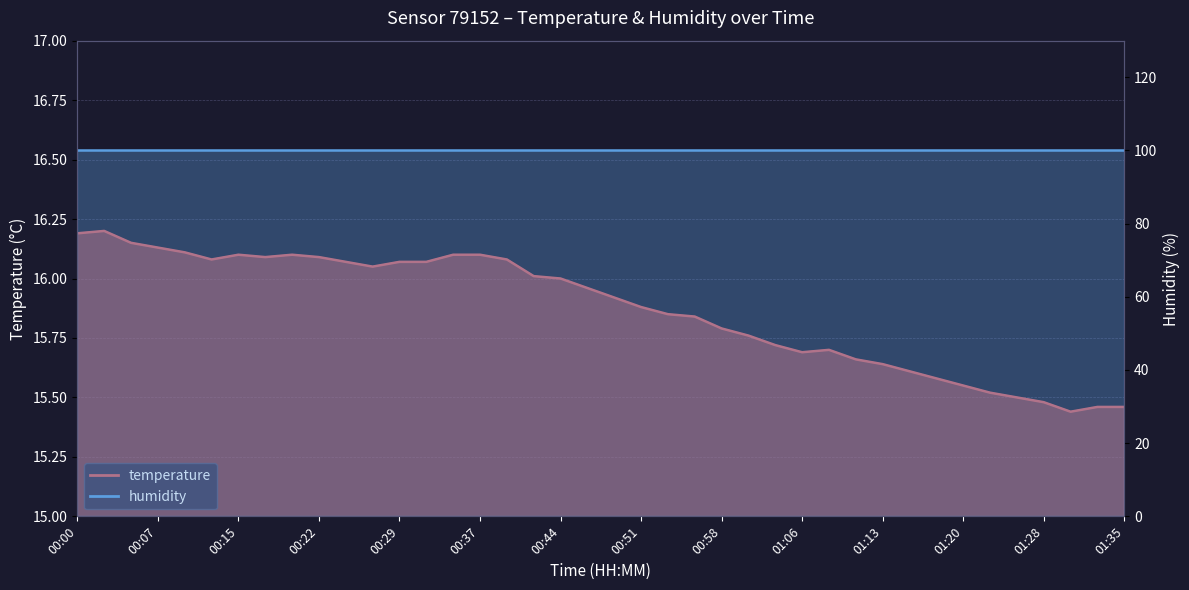

How many interior local valleys (lower than both neighbors) does the data have?

5